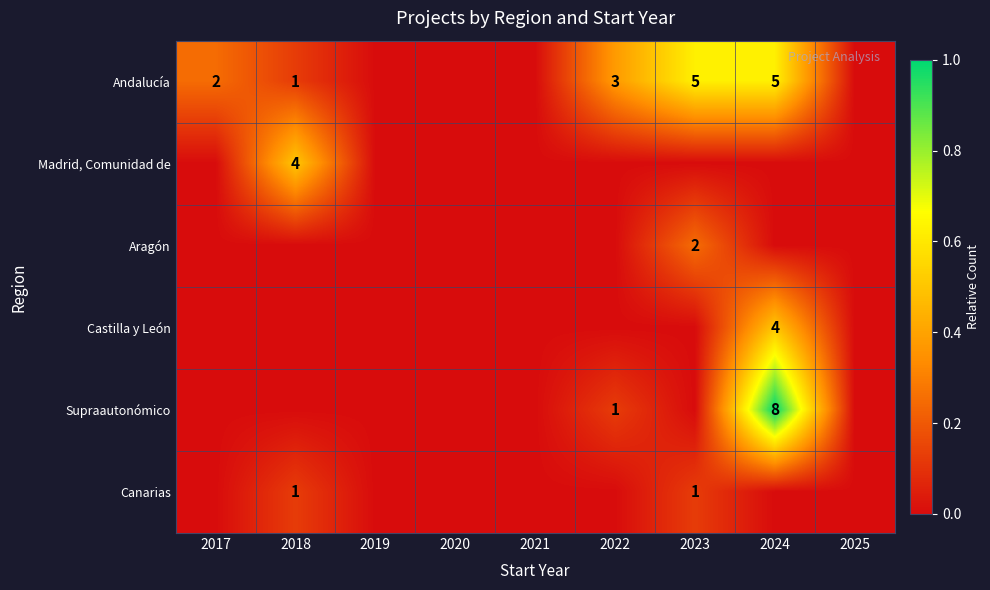

The Madrid, Comunidad de series shows 2 at 2018. True or false?

False